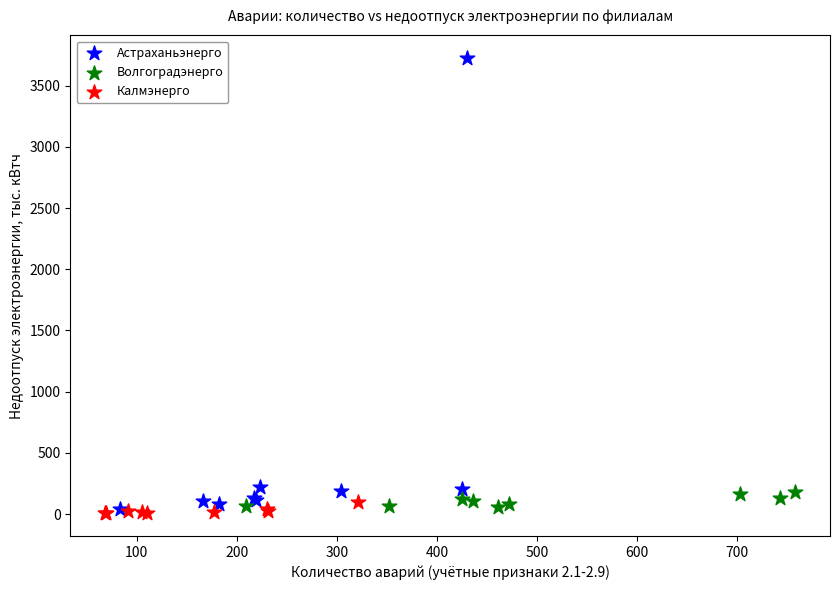

What are all the series names shown in the legend?

Астраханьэнерго, Волгоградэнерго, Калмэнерго